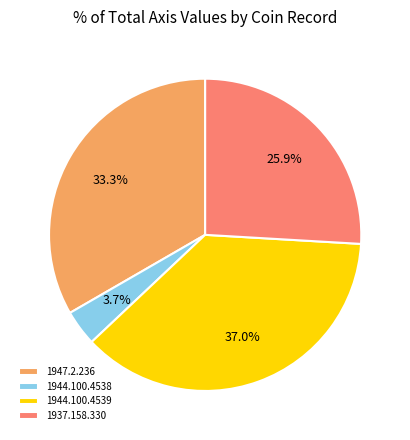

To the nearest percent, what is the difference between the largest and smallest slice percentages?

33%